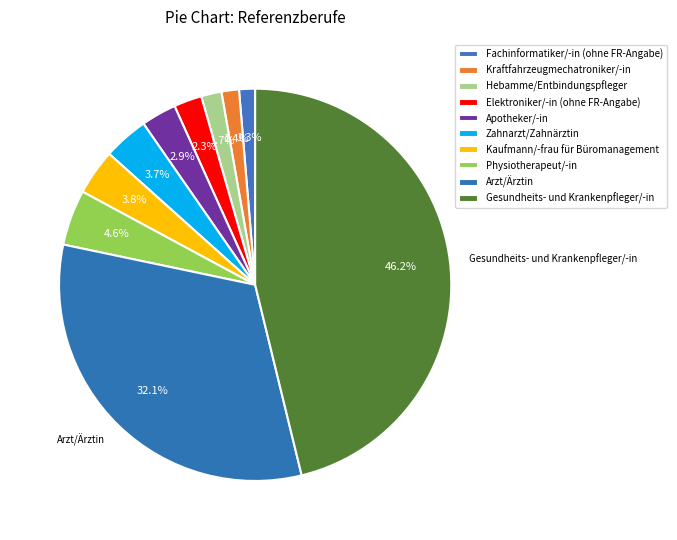

To the nearest percent, what percentage of the pie is Fachinformatiker/-in (ohne FR-Angabe)?

1%